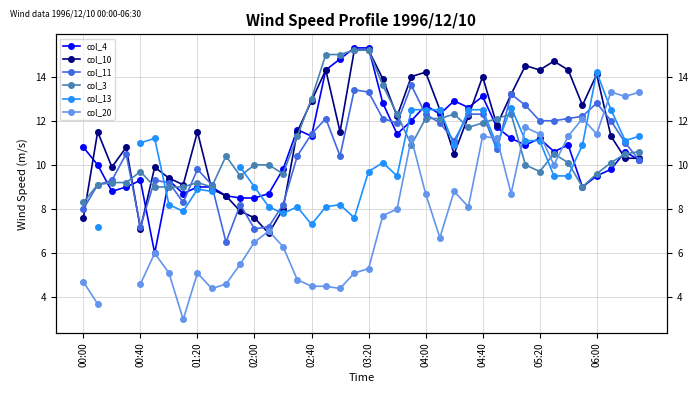

The col_3 series shows 9.2 at 01:20. True or false?

True